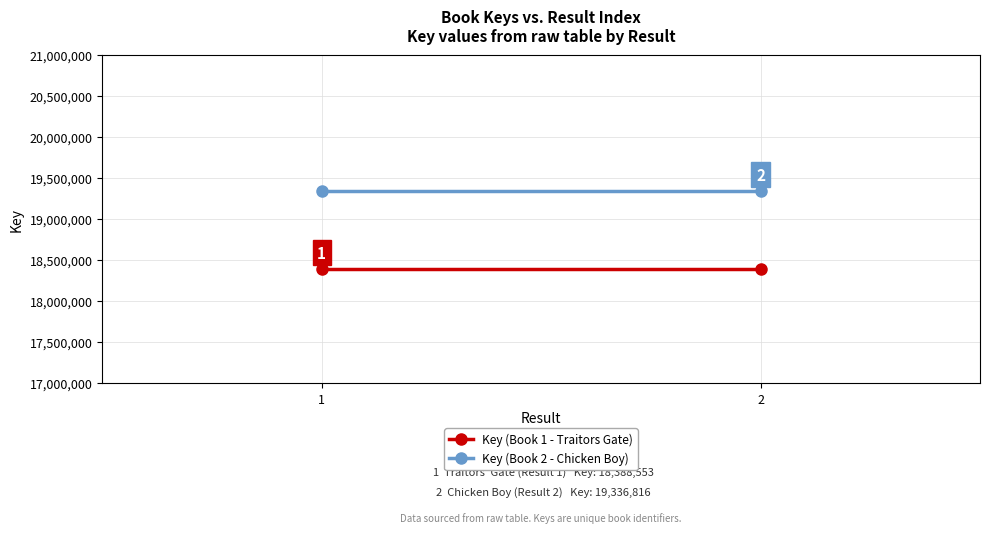

What is the value of the Key (Book 2 - Chicken Boy) point at the 2nd from the left?

19336816